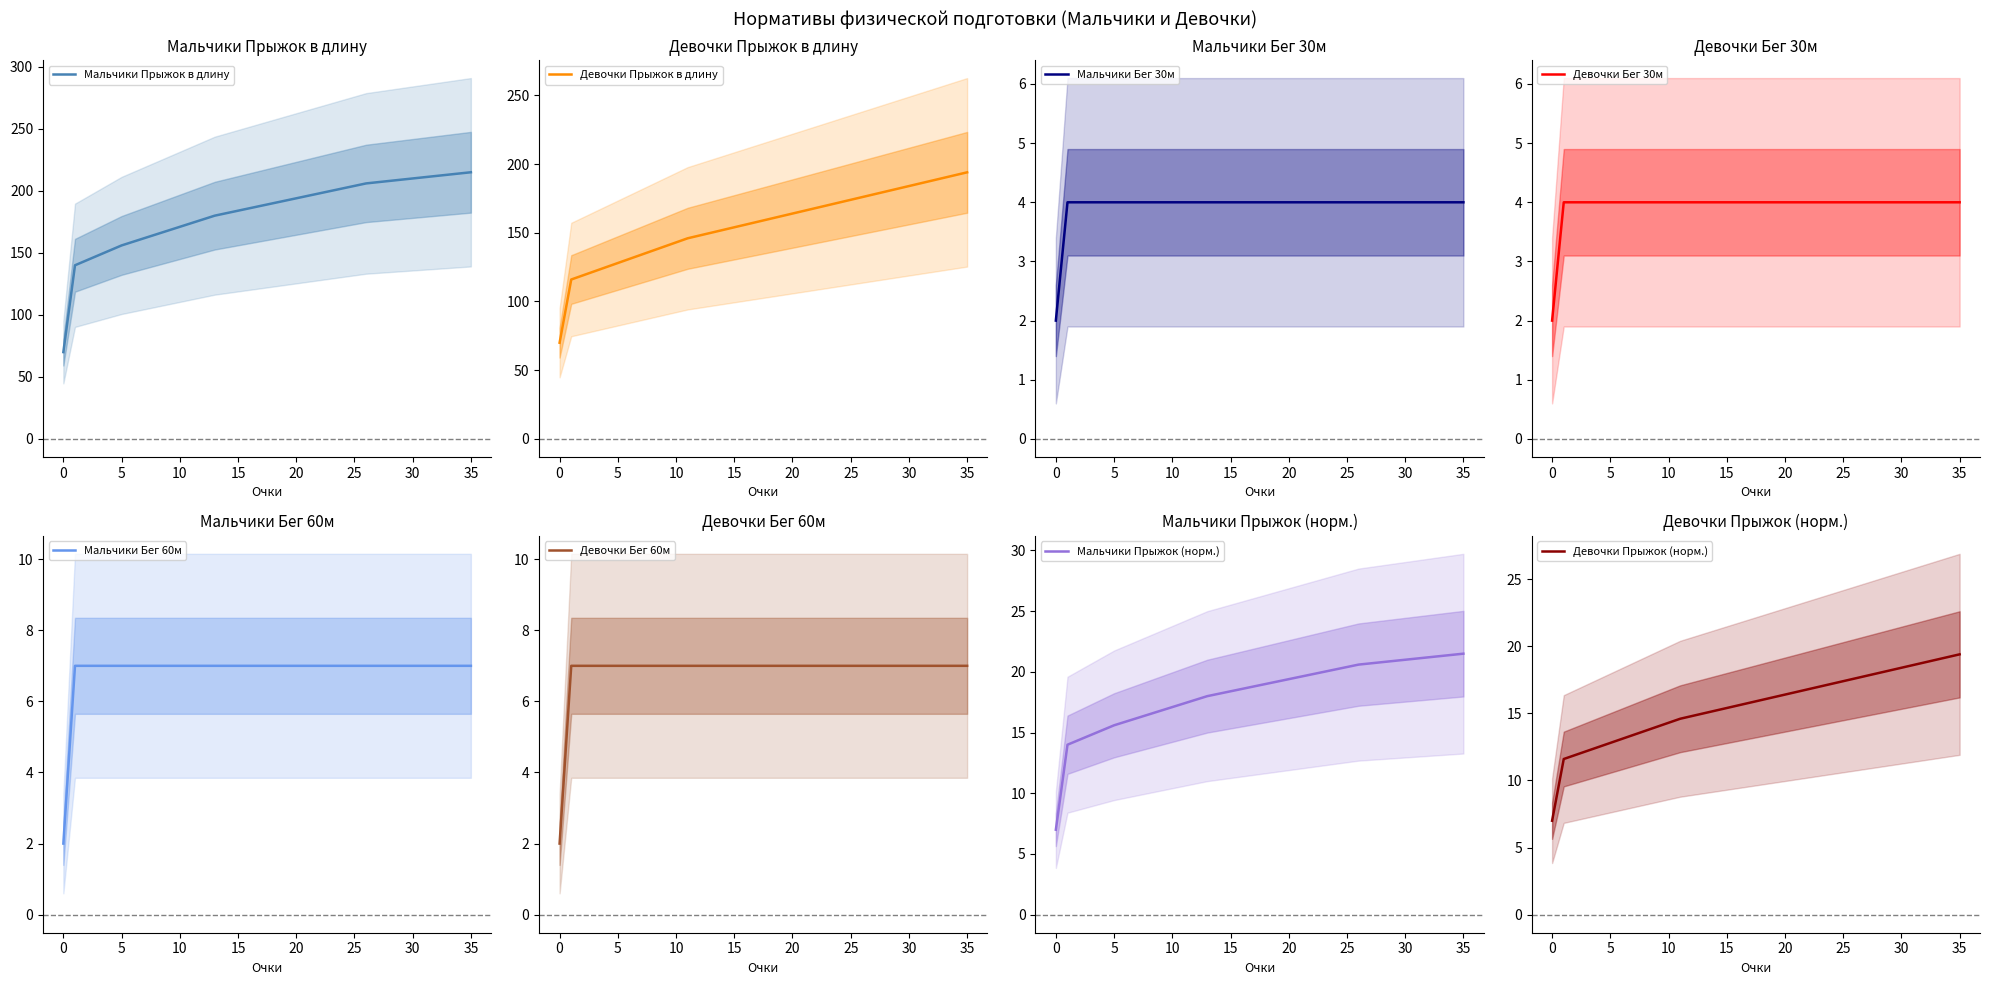

List the labels in order of Мальчики Бег 60м (очки) value, smallest first.

0, 1, 2, 3, 4, 5, 6, 7, 8, 9, 10, 11, 12, 13, 14, 15, 16, 17, 18, 19, 20, 21, 22, 23, 24, 25, 26, 27, 28, 29, 30, 31, 32, 33, 34, 35